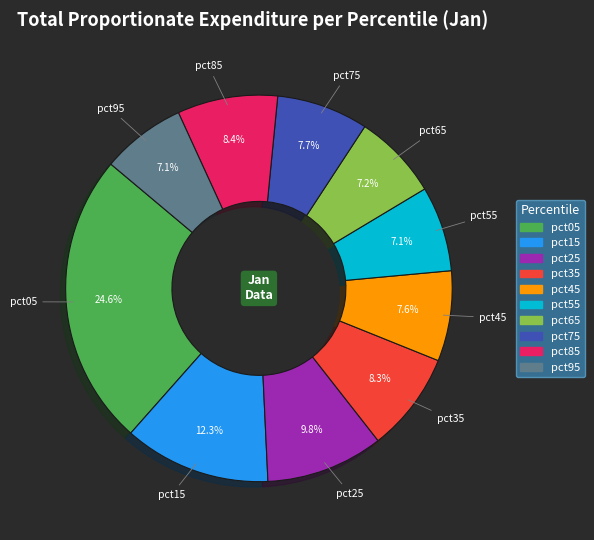

Which category has the biggest portion of the pie?

pct05